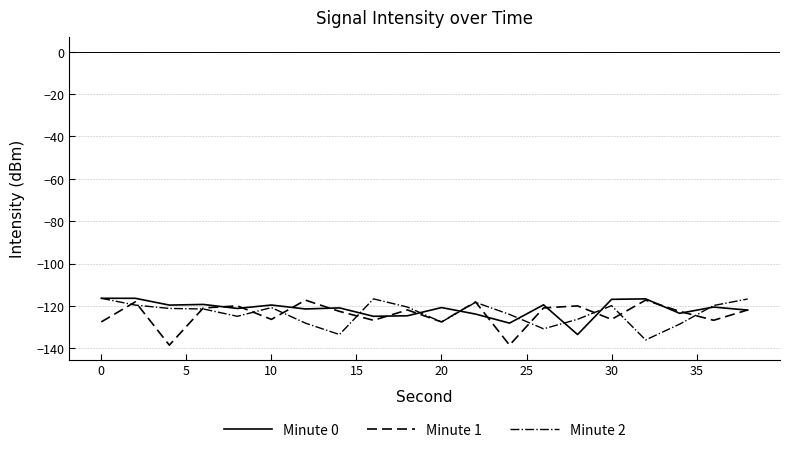

What is the smallest value displayed?

-138.5